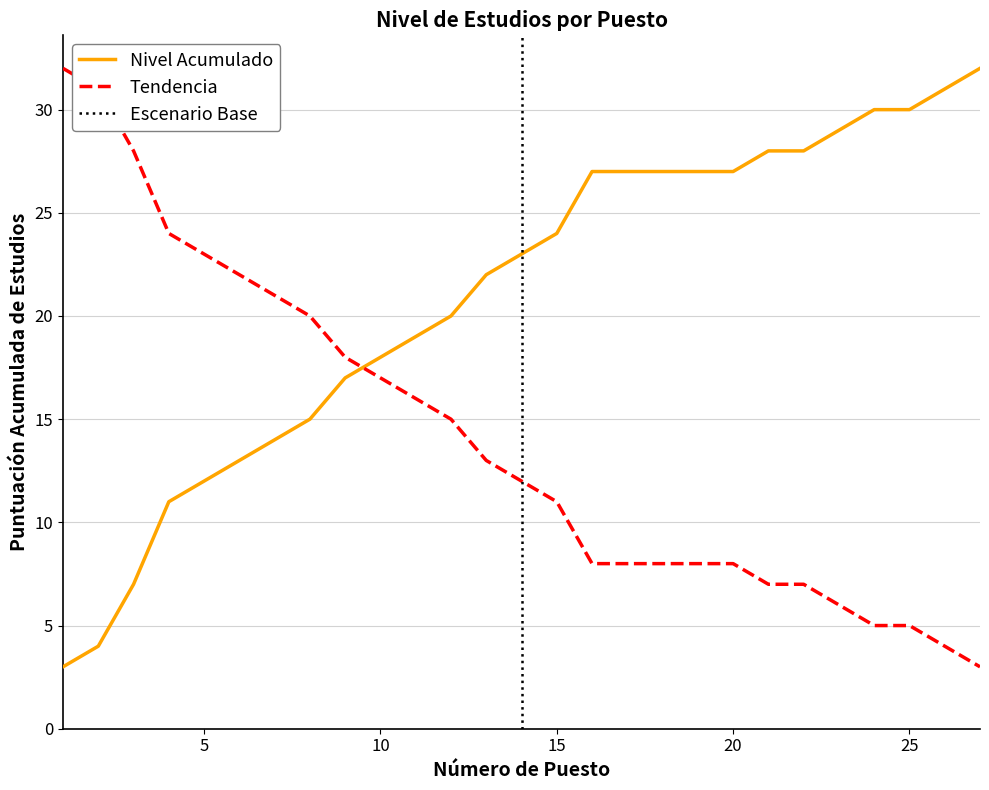

How many times do Tendencia and Nivel Acumulado cross each other?

1